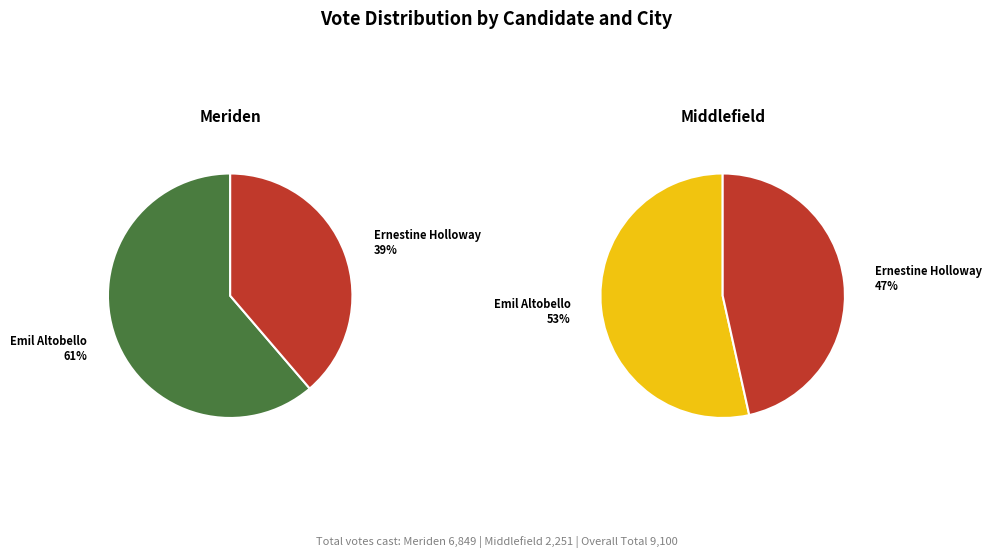

Which series changed the most between Meriden and Middlefield?

Emil Altobello Democratic